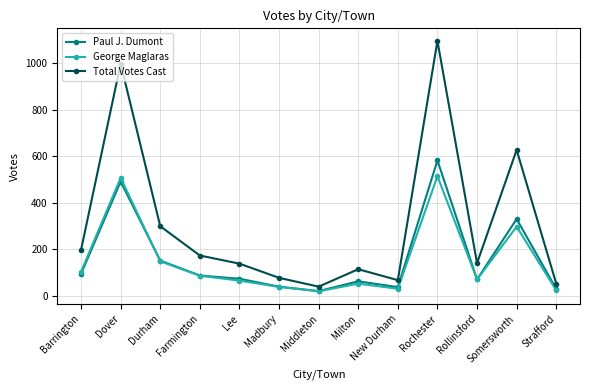

Which series changed the most between Farmington and Middleton?

Total Votes Cast